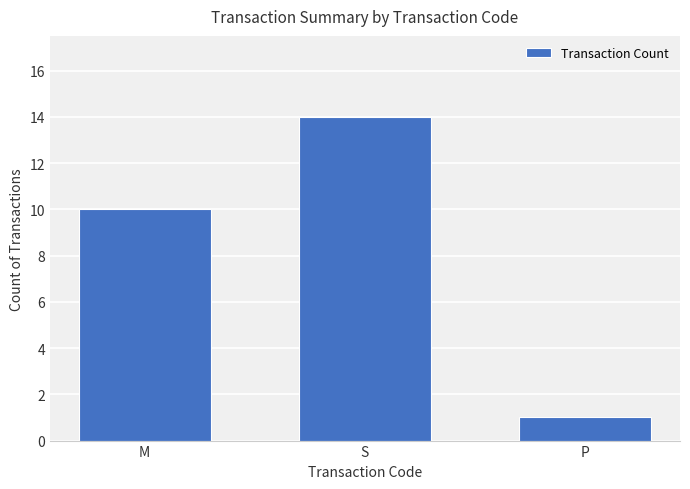

What is the difference between the values at M and S?

4